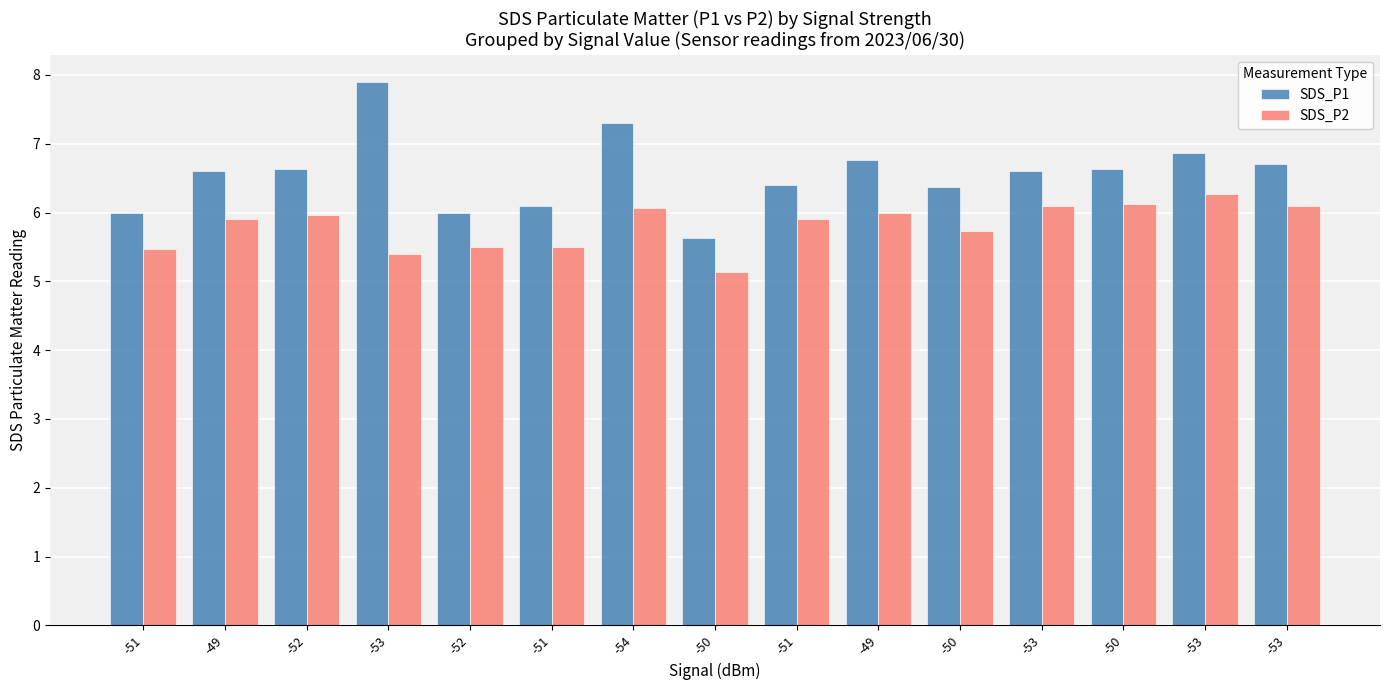

What are all the series names shown in the legend?

SDS_P1, SDS_P2